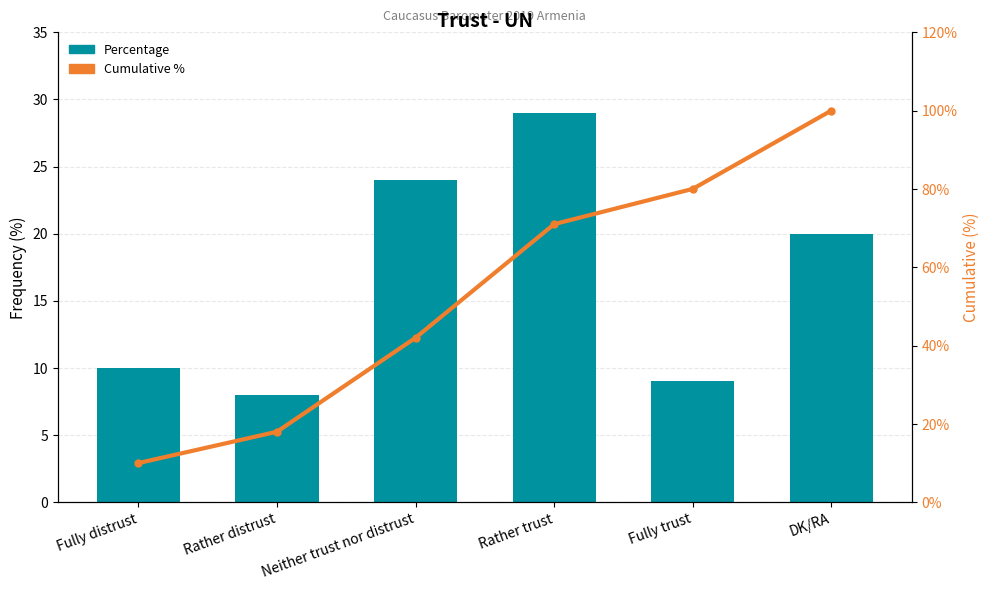

At which category does the chart reach its peak across all series?

DK/RA